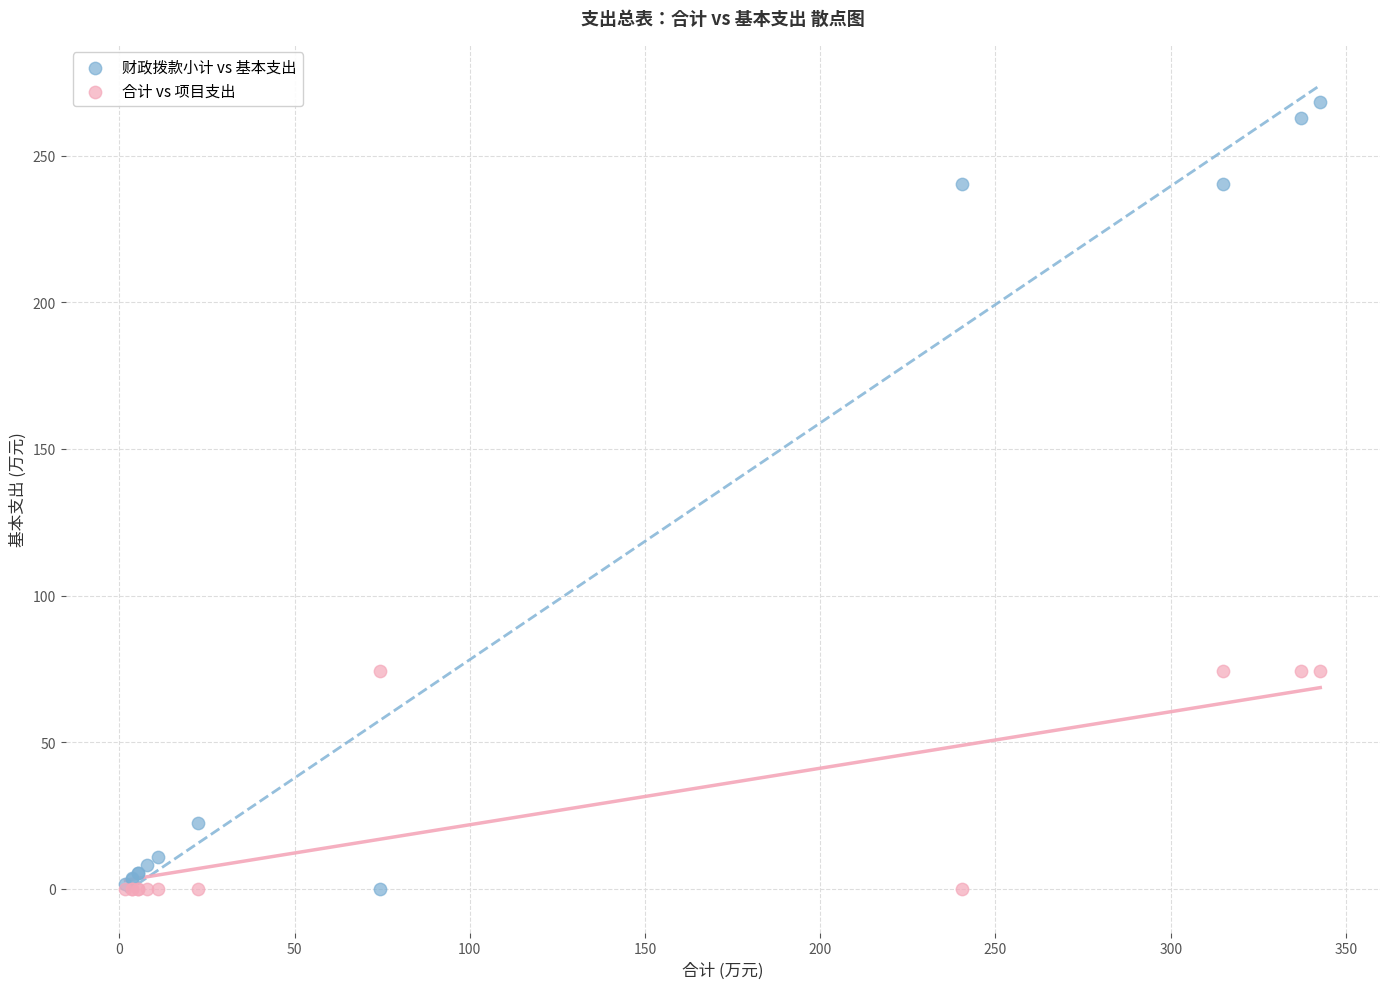

What is the X range (max minus min) for the scatter plot?

340.9